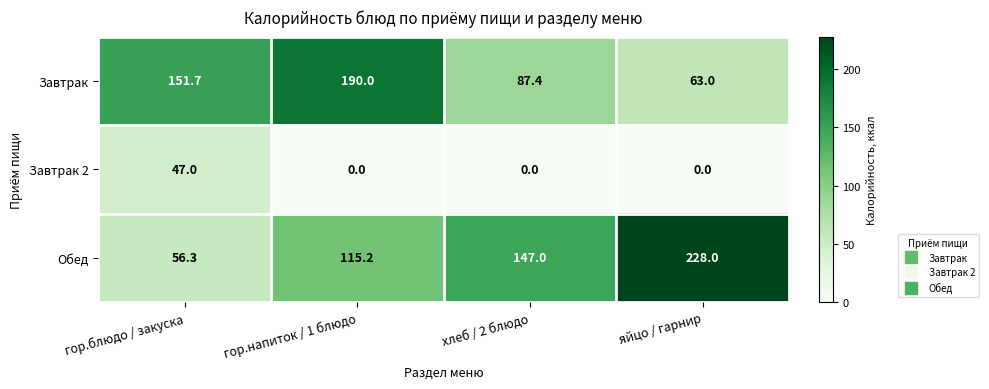

At яйцо / гарнир, list the series in order from largest to smallest.

Обед, Завтрак, Завтрак 2